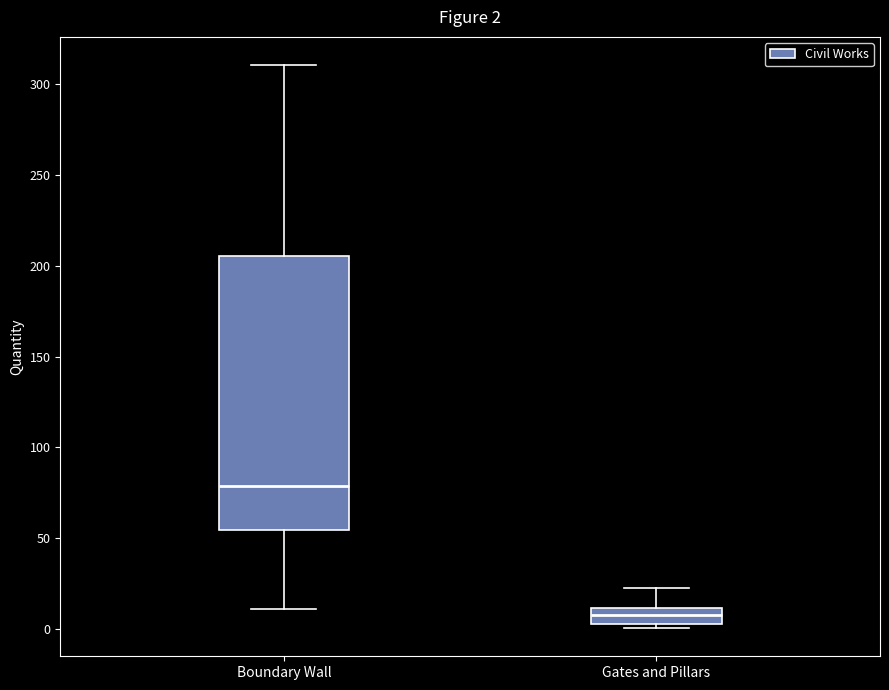

Which box is the tallest, from its lower edge to its upper edge?

Boundary Wall